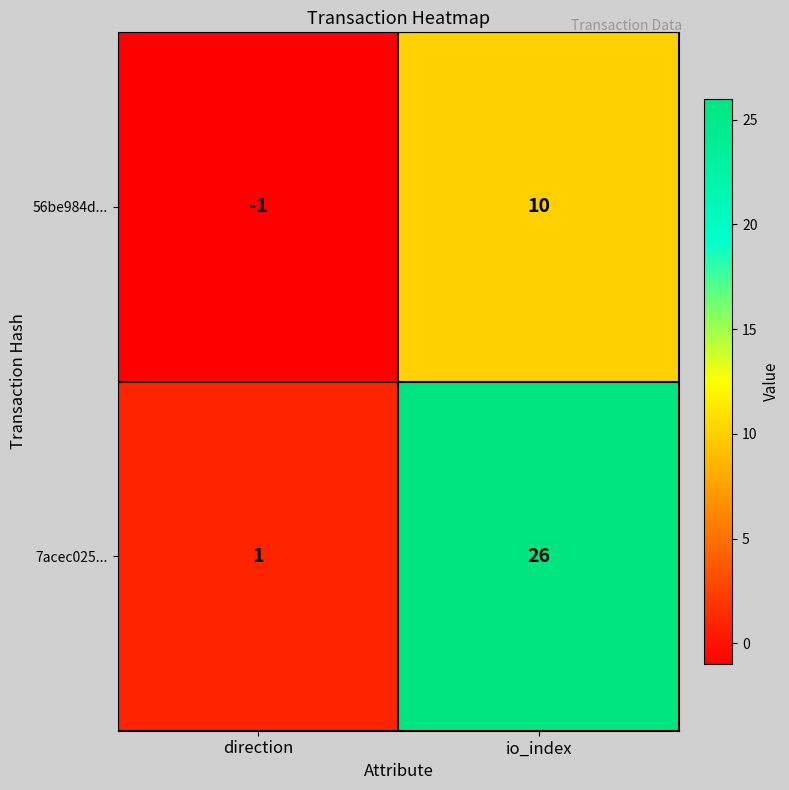

What is the difference between the maximum and minimum values in the 56be984d... series?

11